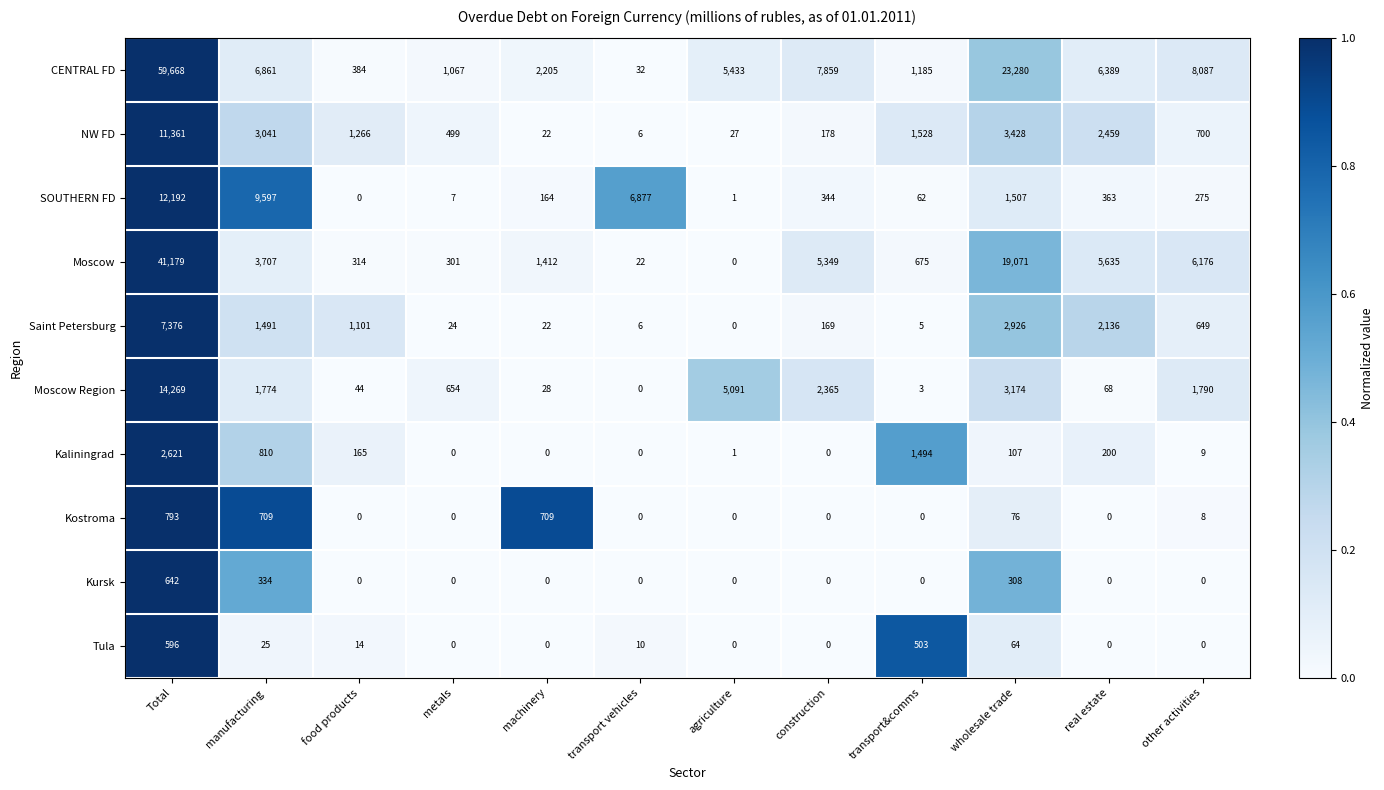

Which series has the largest total across all categories?

CENTRAL FD